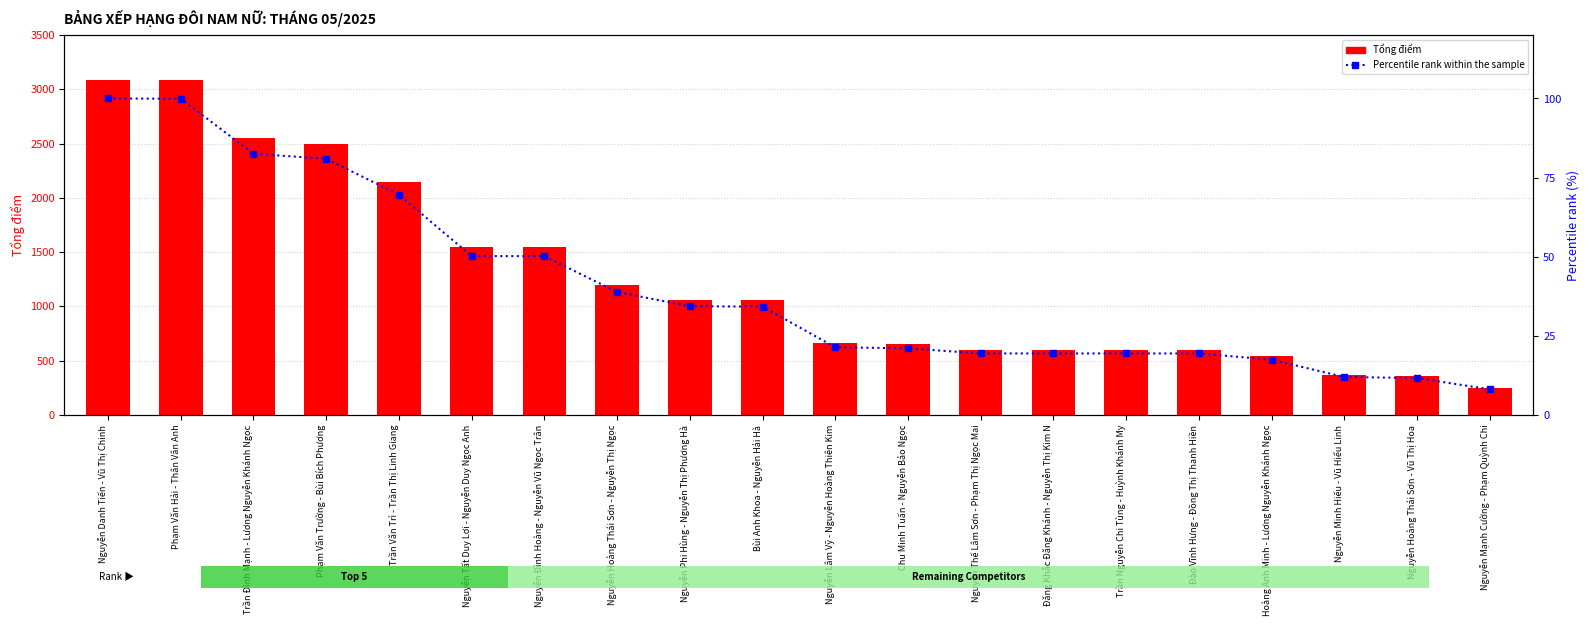

Reading right to left, transcribe all the data shown in this chart.

Tổng điểm: 250.0	360.0	370.0	539.0	600.0	600.0	600.0	600.0	650.0	660.0	1057.0	1060.6	1200.0	1550.0	1550.0	2150.0	2500.0	2550.0	3086.5	3089.6
Percentile rank within the sample: 8.1	11.7	12.0	17.4	19.4	19.4	19.4	19.4	21.0	21.4	34.2	34.3	38.8	50.2	50.2	69.6	80.9	82.5	99.9	100.0